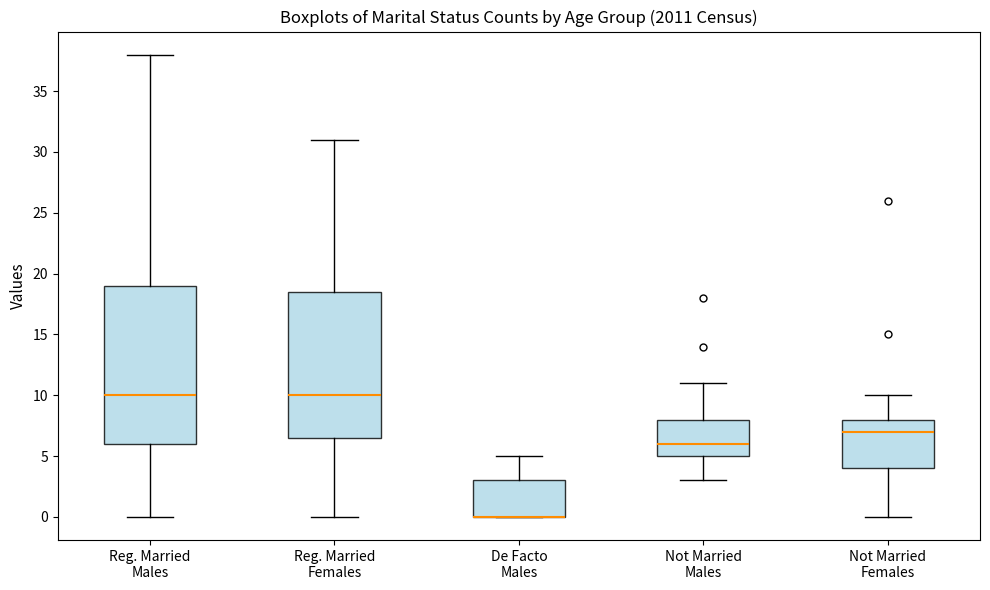

Comparing the boxes themselves (not the whiskers), which one is the tallest?

Reg. Married Males